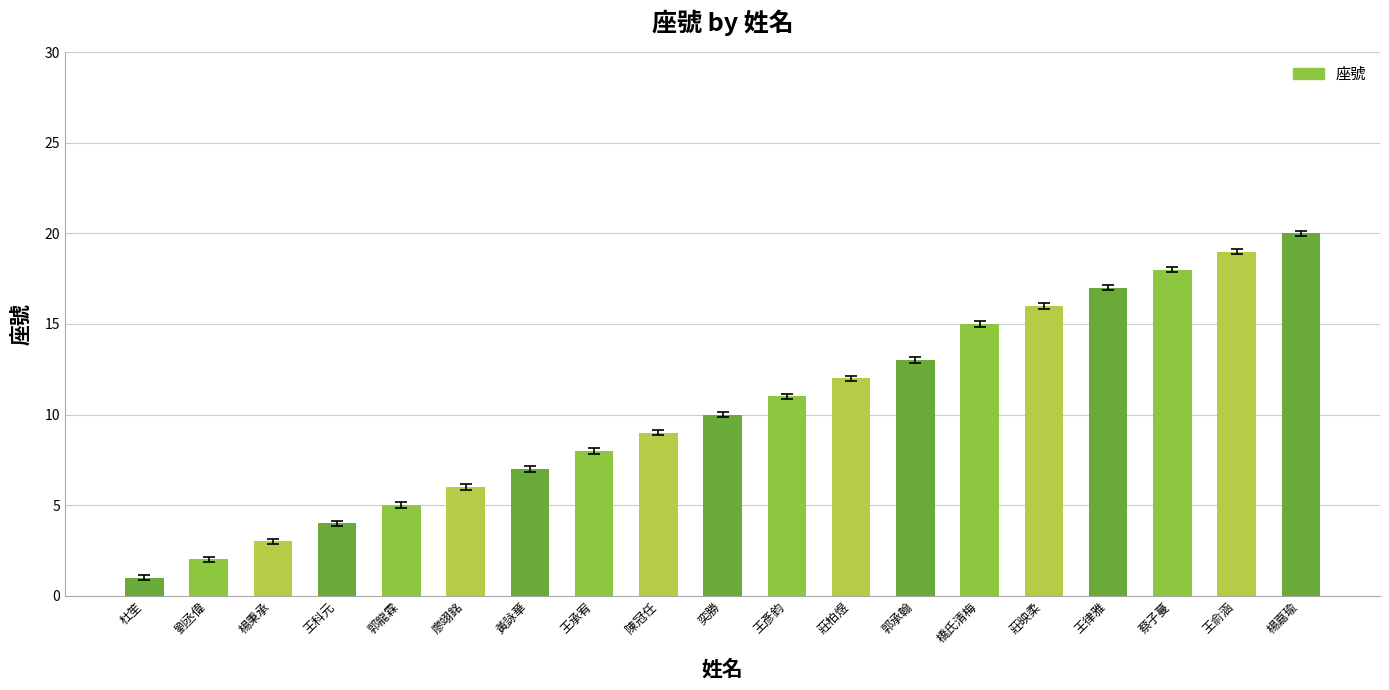

What is the difference between the values at 郭承翰 and 陳冠任?

4